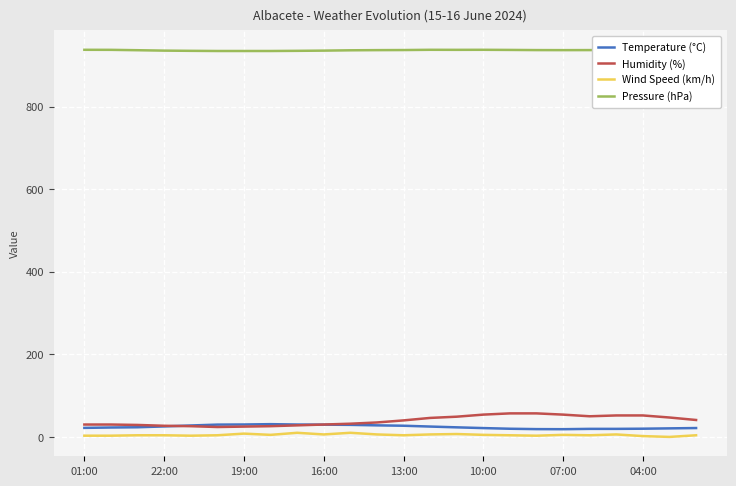

What is the maximum value for Pressure (hPa)?

937.4